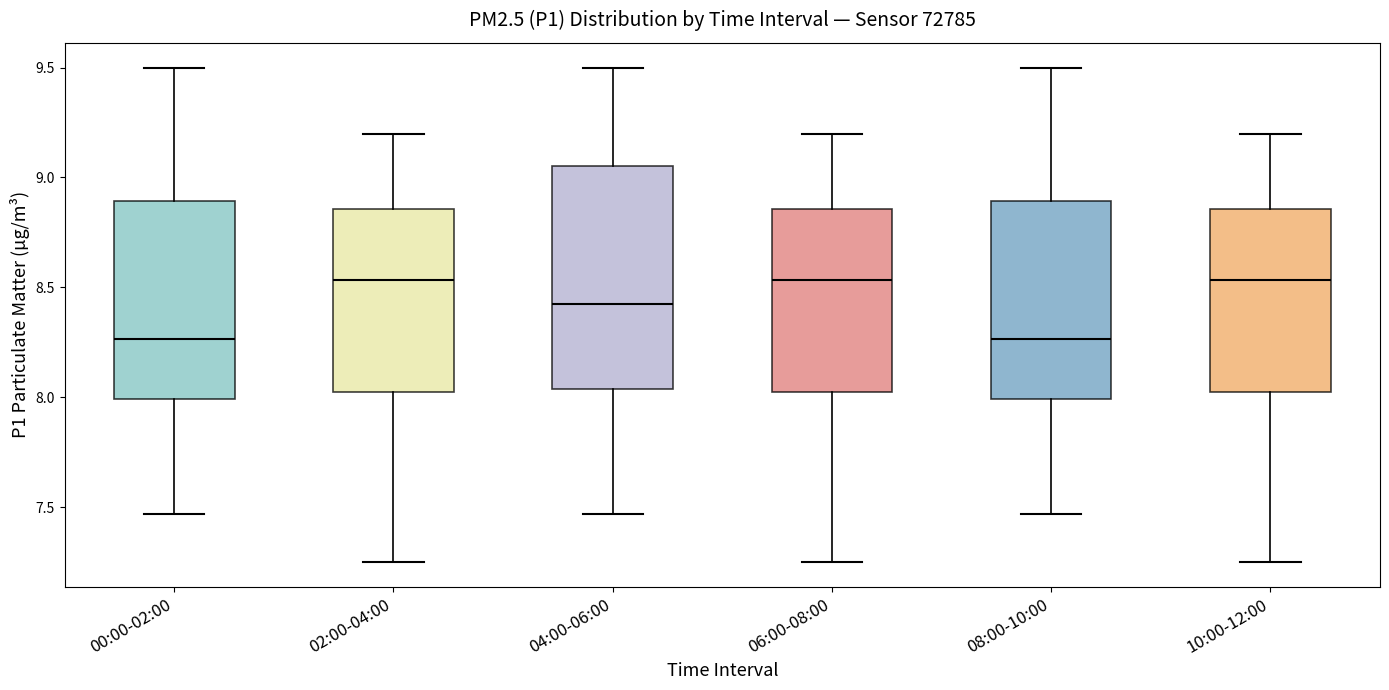

Reading left to right, transcribe this box plot: for each box, give where its median line is, the range the box spans, and where its two whiskers end, as read against the y-axis. The values are not printed on the chart, so give them approximately, as read against the axis.

00:00-02:00: median 8.25, box 8.00 to 8.90, whiskers 7.45 to 9.50
02:00-04:00: median 8.55, box 8.05 to 8.85, whiskers 7.25 to 9.20
04:00-06:00: median 8.45, box 8.05 to 9.05, whiskers 7.45 to 9.50
06:00-08:00: median 8.55, box 8.05 to 8.85, whiskers 7.25 to 9.20
08:00-10:00: median 8.25, box 8.00 to 8.90, whiskers 7.45 to 9.50
10:00-12:00: median 8.55, box 8.05 to 8.85, whiskers 7.25 to 9.20